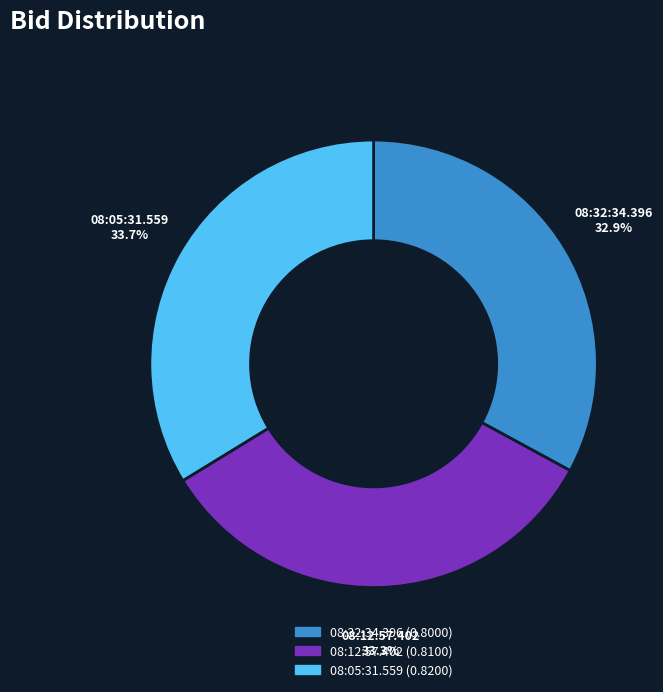

Is it true that 08:32:34.396 is 20% of the pie?

False